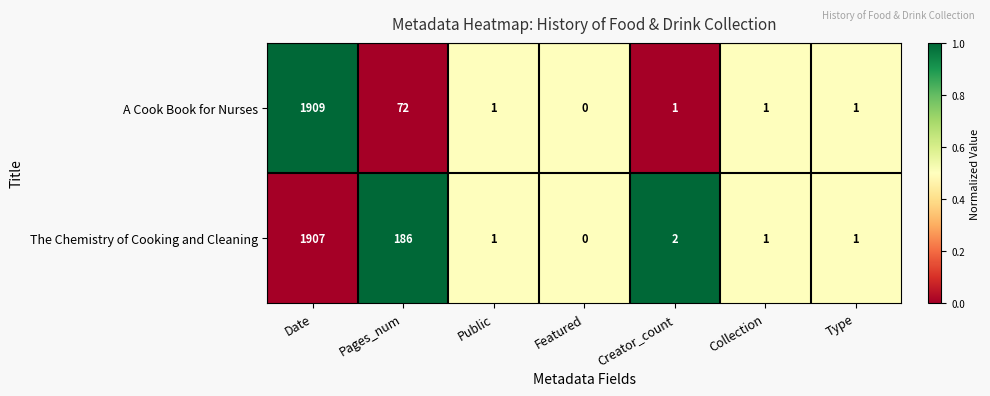

Which series changed the most between Date and Collection?

row_0